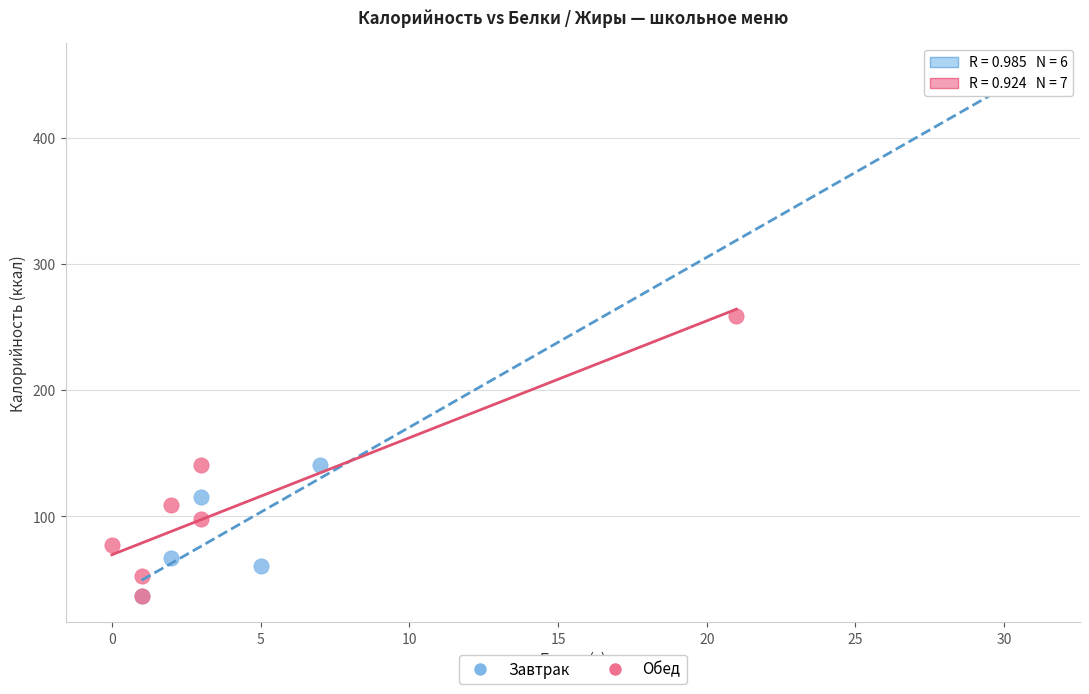

Which series reaches the maximum Y coordinate?

Завтрак